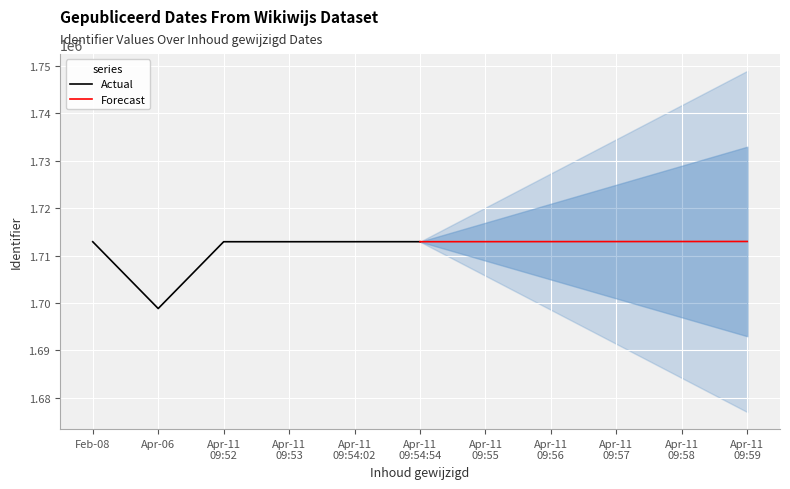

What is the value of the Actual point at the 4th from the left?

1712927